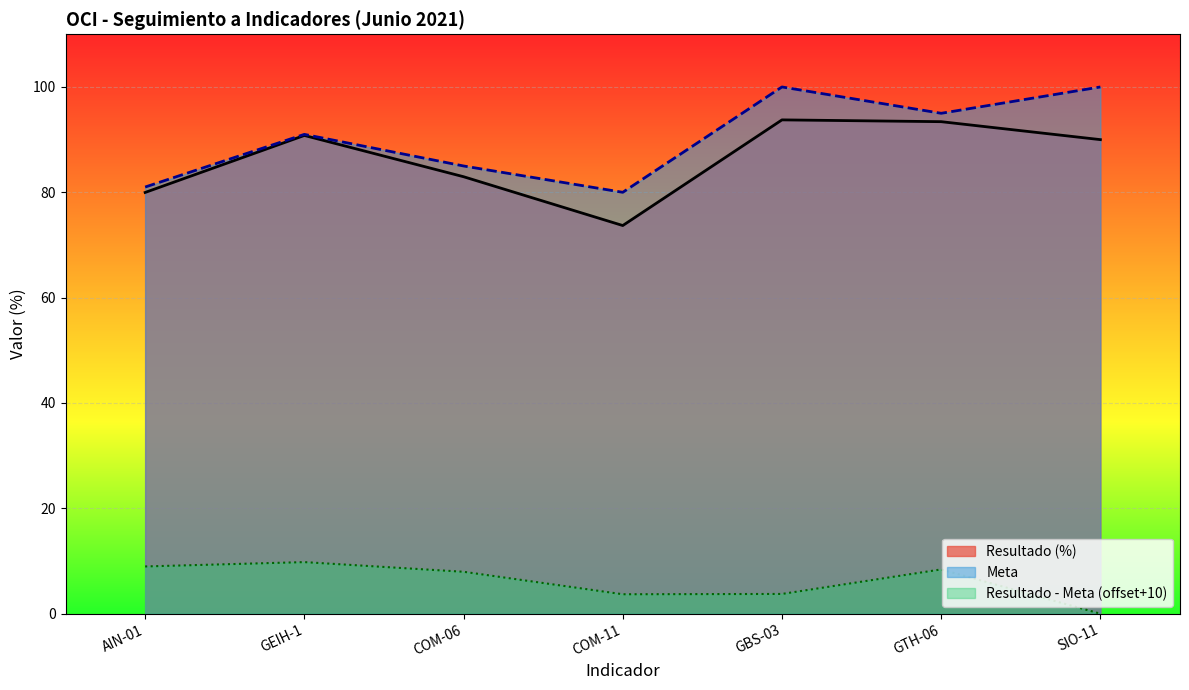

What is the label of the 6th point from the left?

GTH-06